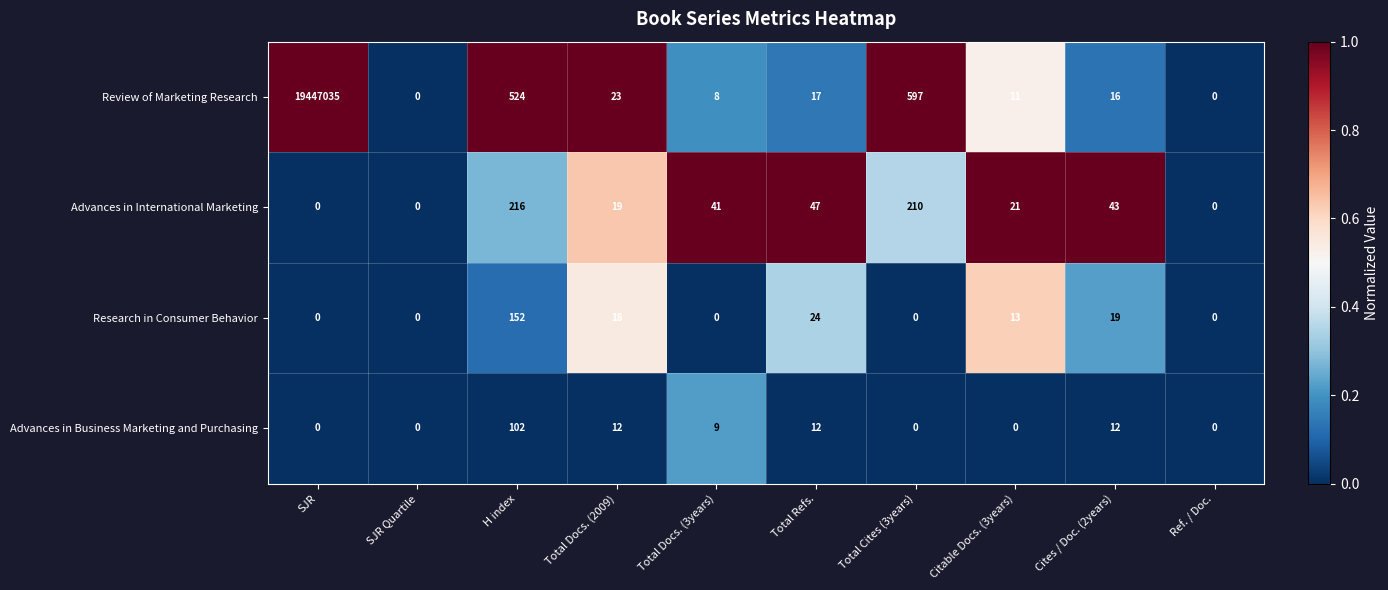

How many series are shown in this chart?

4